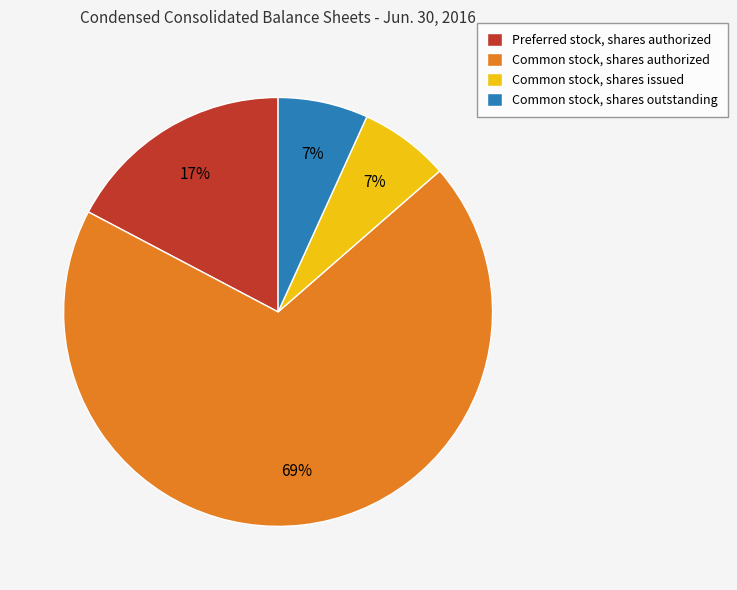

What is the largest slice in the pie chart?

Common stock, shares authorized